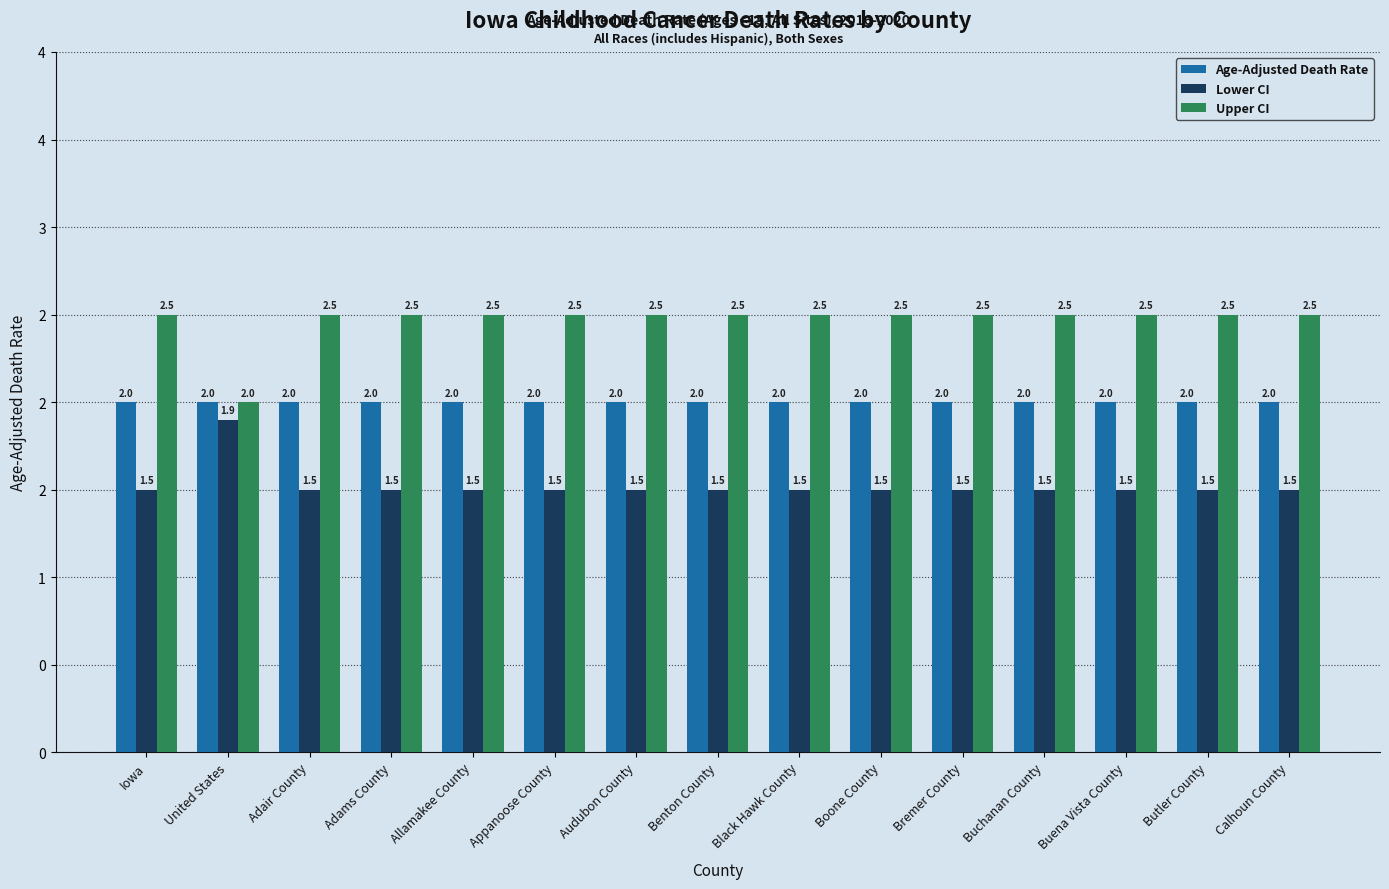

How many Lower CI values are between 1 and 2?

15